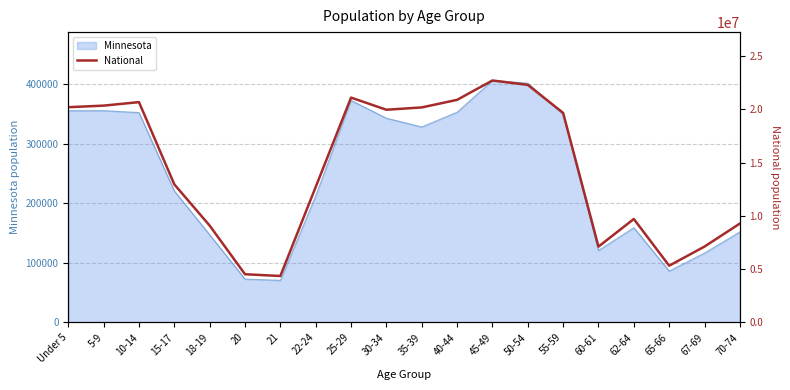

At which category does the data reach its first local peak?

10-14